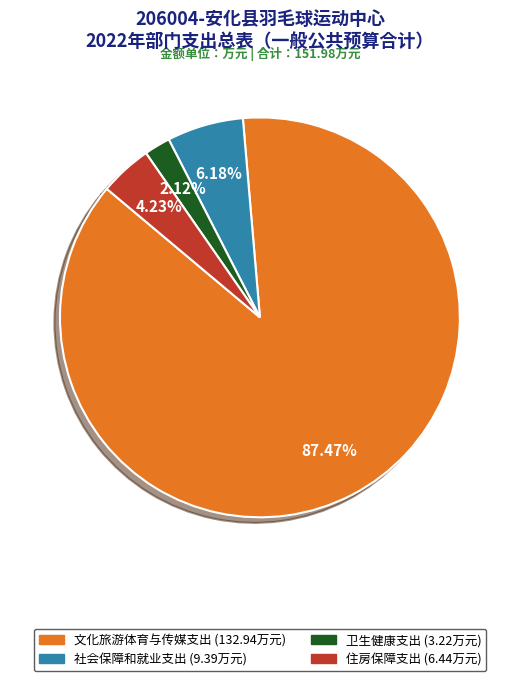

To the nearest percent, what portion does 文化旅游体育与传媒支出 represent?

87%